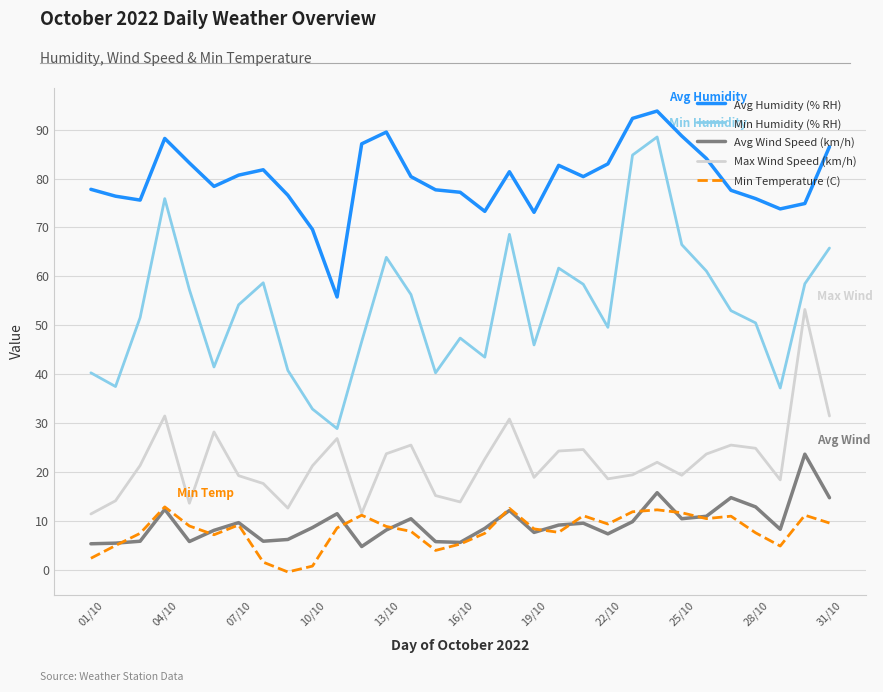

True or false: Max Wind Speed (km/h) and Avg Humidity (% RH) intersect in this chart.

False